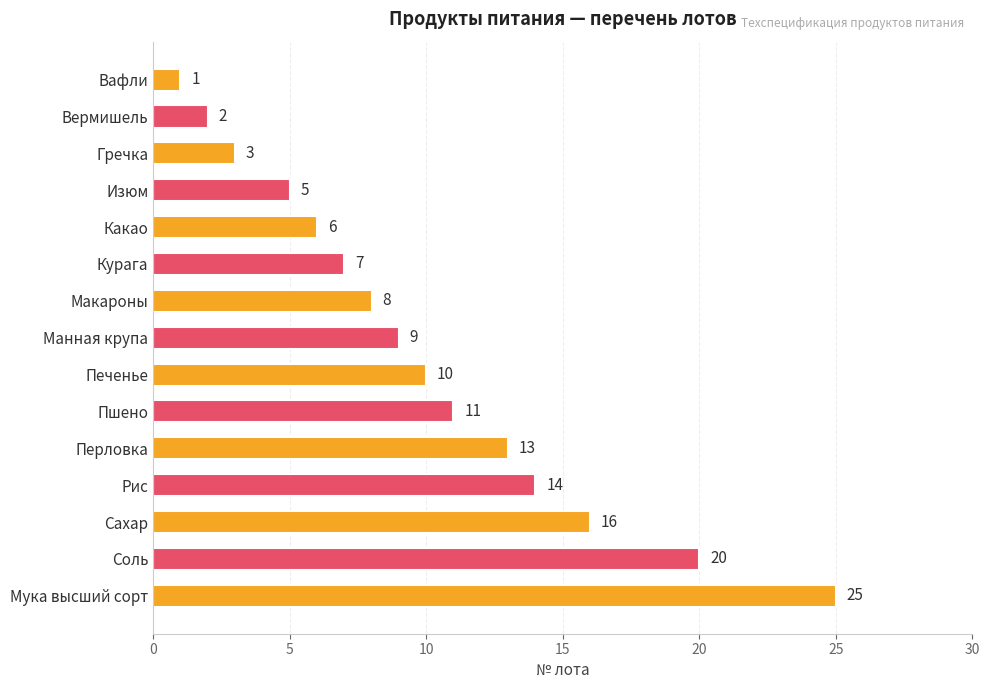

Reading top to bottom, list all the values displayed in this chart.

1	2	3	5	6	7	8	9	10	11	13	14	16	20	25